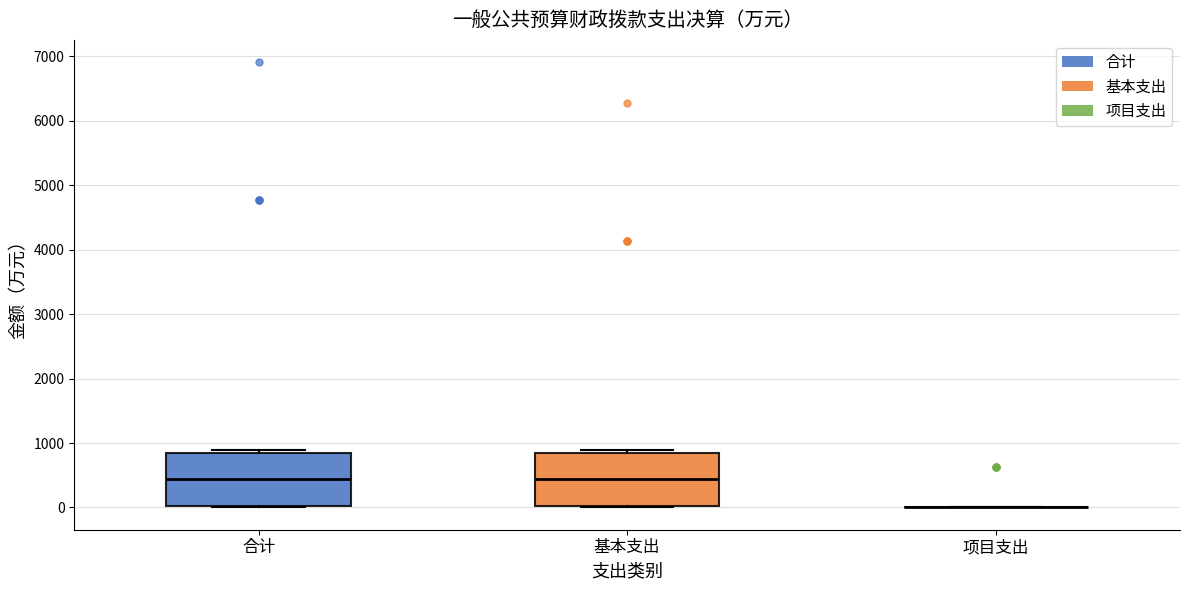

Where is the upper edge of the box for 基本支出 on the y-axis? The values are not printed on the chart, so give them approximately, as read against the axis.

800